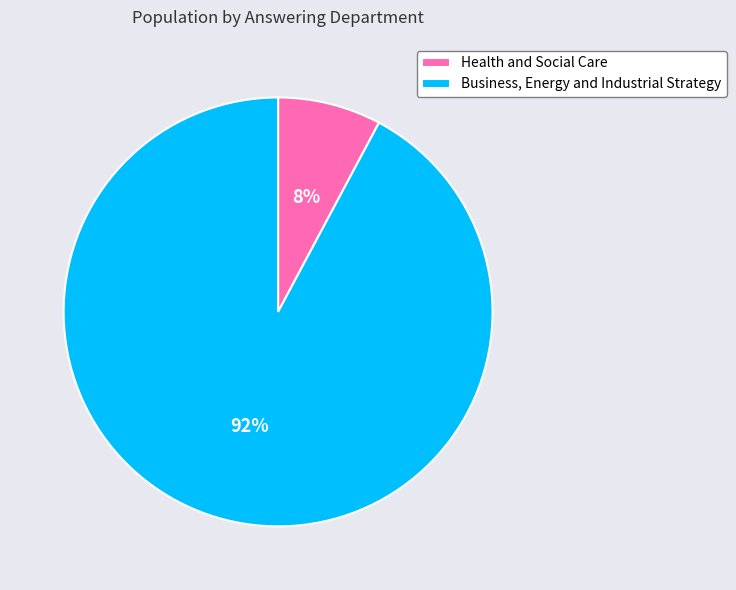

To the nearest percent, what percentage of the pie is Business, Energy and Industrial Strategy?

92%